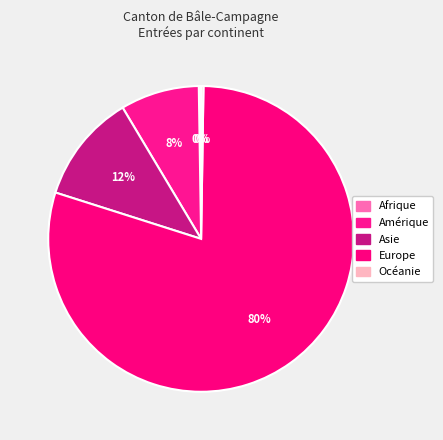

Is Amérique the majority of the pie?

No